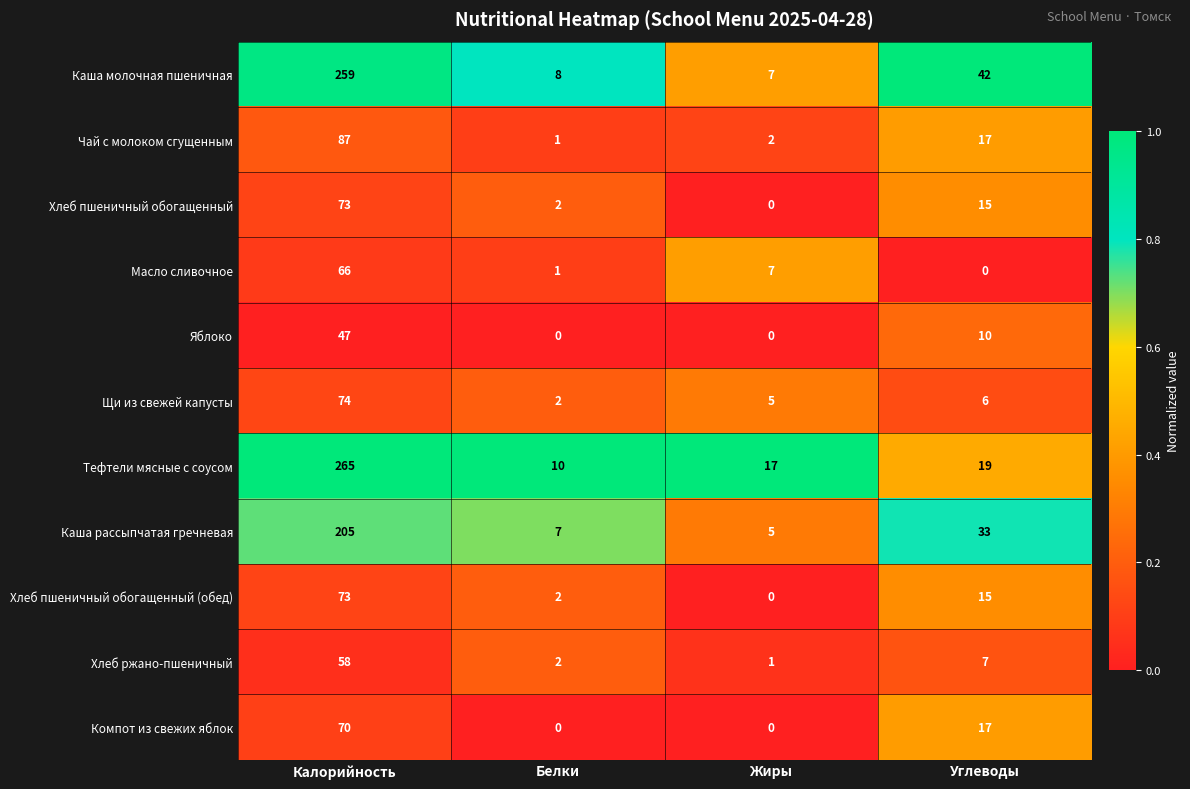

What is the total value across all series at Жиры?

44